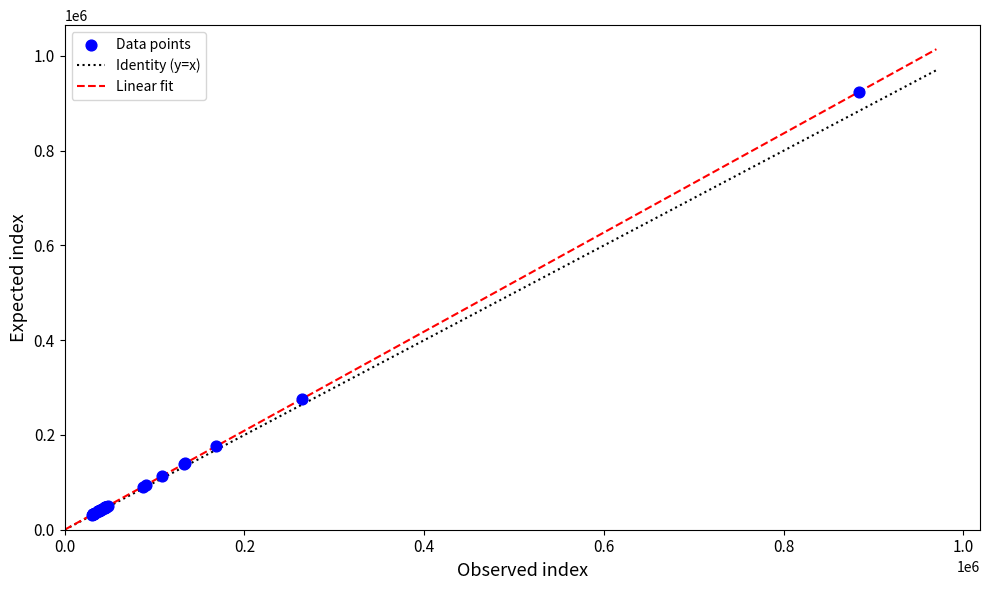

What Y value in the scatter plot is closest to 477943?

275839.2